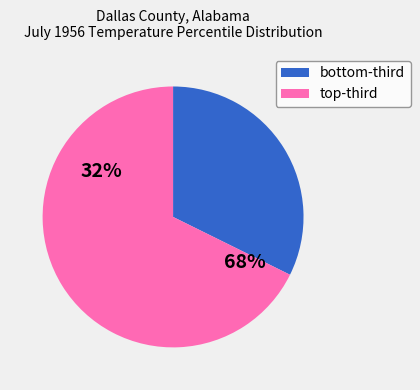

To the nearest percent, what is the difference between the largest and smallest slice percentages?

35%